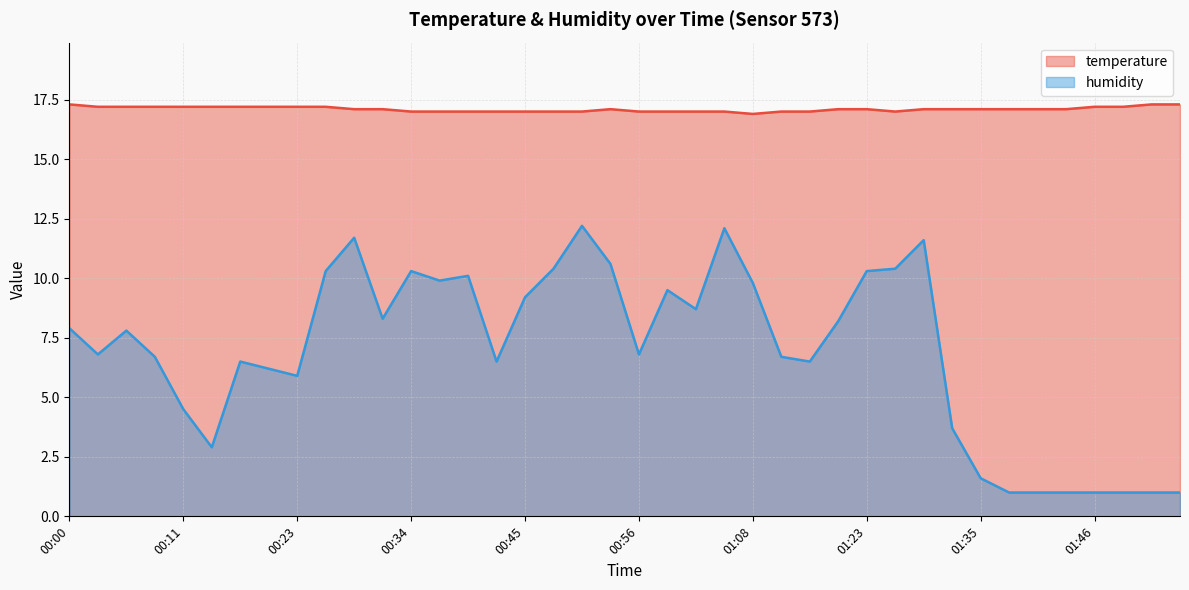

What is the difference between the maximum and minimum values in the humidity series?

11.2